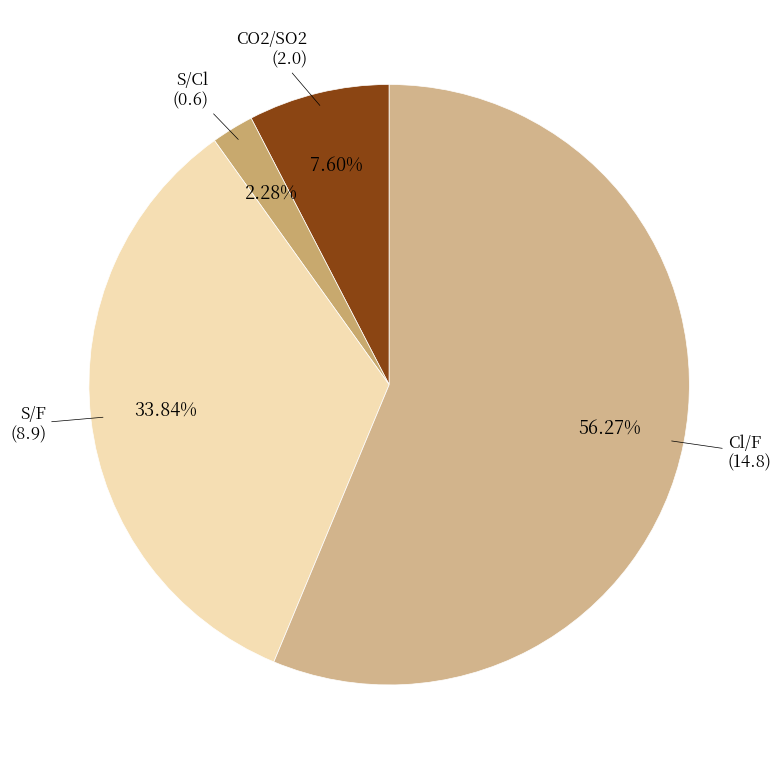

How many slices are in this pie chart?

4